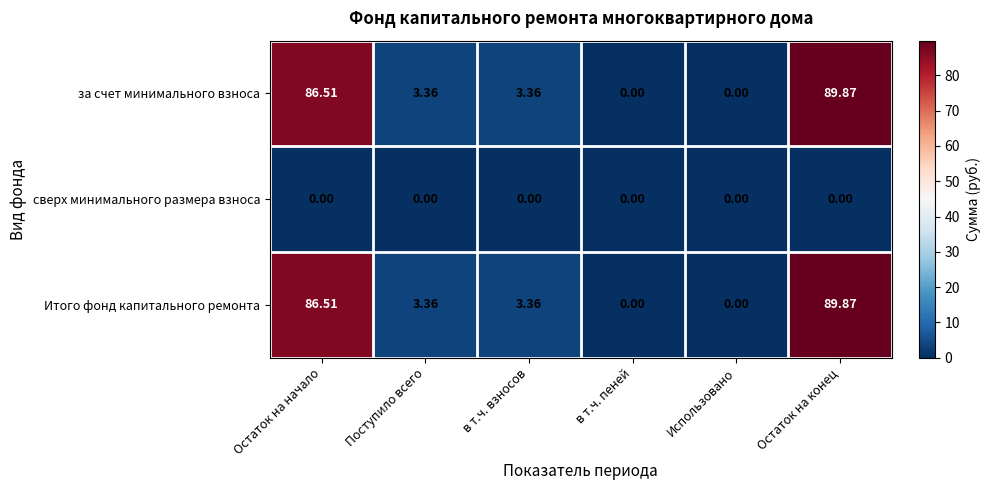

How many distinct data groups are displayed?

3